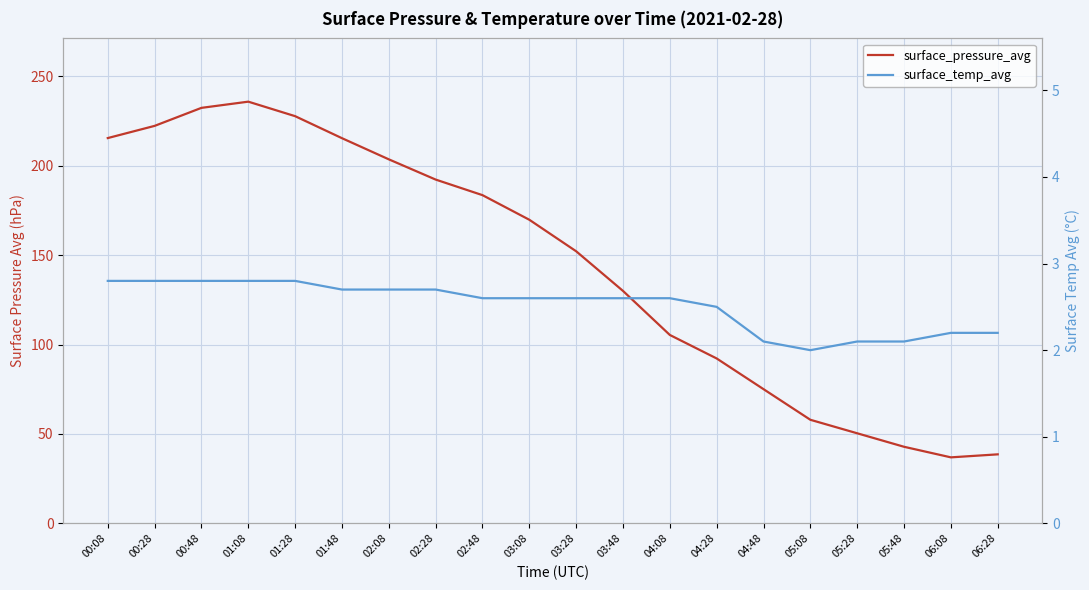

Reading right to left, extract all data points from this chart.

surface_pressure_avg: 06:28=38.6	06:08=36.9	05:48=42.9	05:28=50.4	05:08=58.0	04:48=75.1	04:28=92.2	04:08=105.4	03:48=130.0	03:28=152.2	03:08=169.8	02:48=183.6	02:28=192.3	02:08=203.7	01:48=215.5	01:28=227.8	01:08=235.9	00:48=232.4	00:28=222.4	00:08=215.6
surface_temp_avg: 06:28=2.2	06:08=2.2	05:48=2.1	05:28=2.1	05:08=2.0	04:48=2.1	04:28=2.5	04:08=2.6	03:48=2.6	03:28=2.6	03:08=2.6	02:48=2.6	02:28=2.7	02:08=2.7	01:48=2.7	01:28=2.8	01:08=2.8	00:48=2.8	00:28=2.8	00:08=2.8